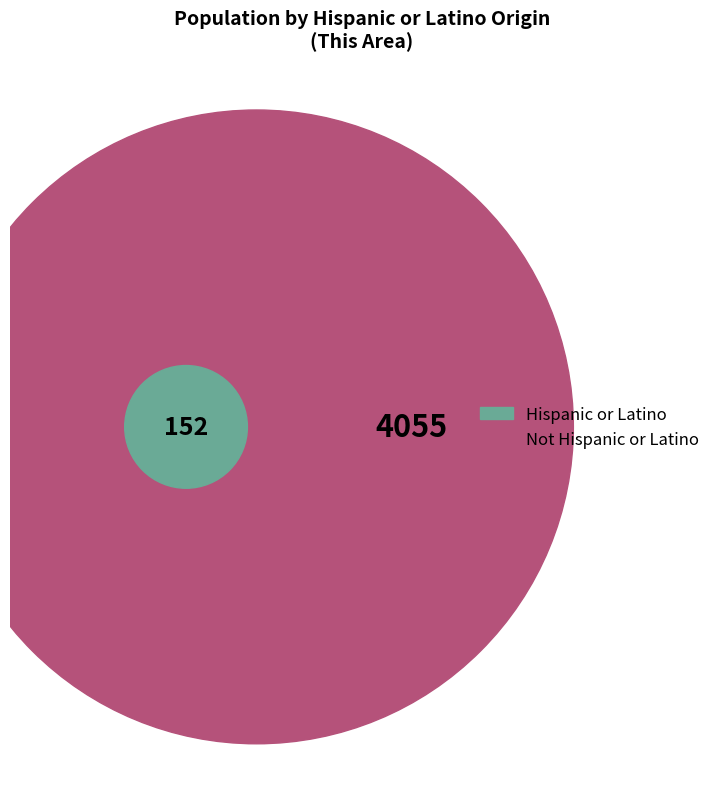

Do Hispanic or Latino and Not Hispanic or Latino together represent more than half of the pie?

Yes